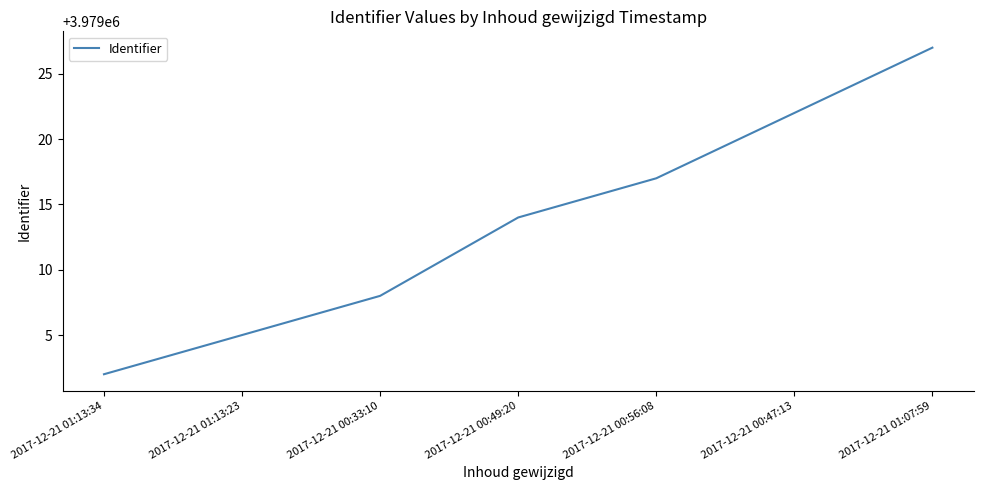

Count the values in the range 3979005 to 3979022.

5